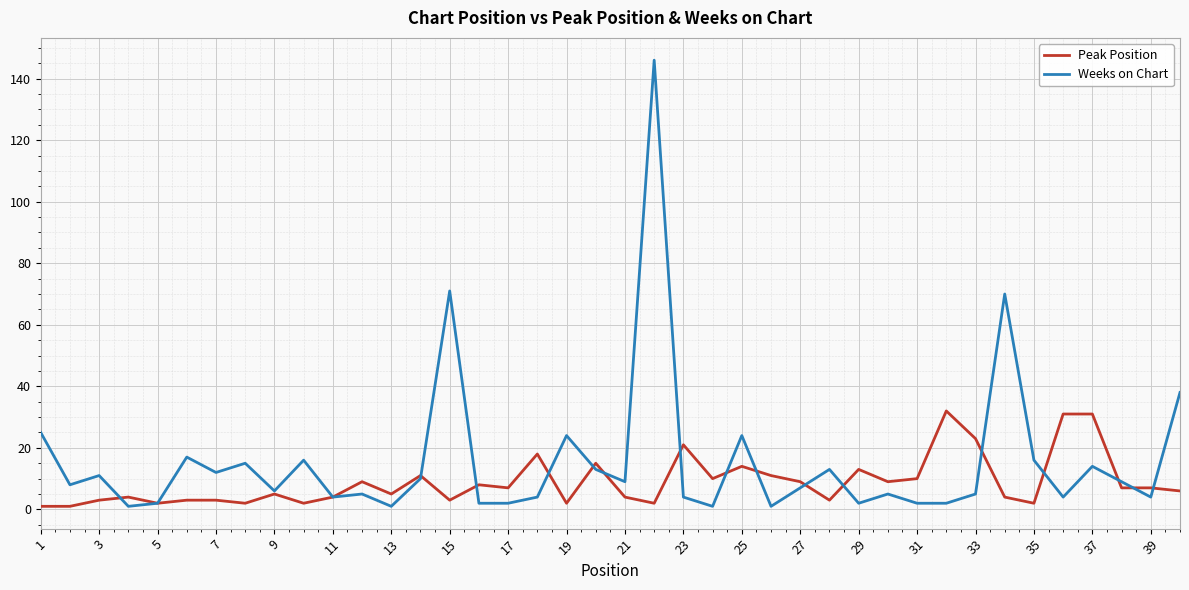

What is the greatest value displayed?

146